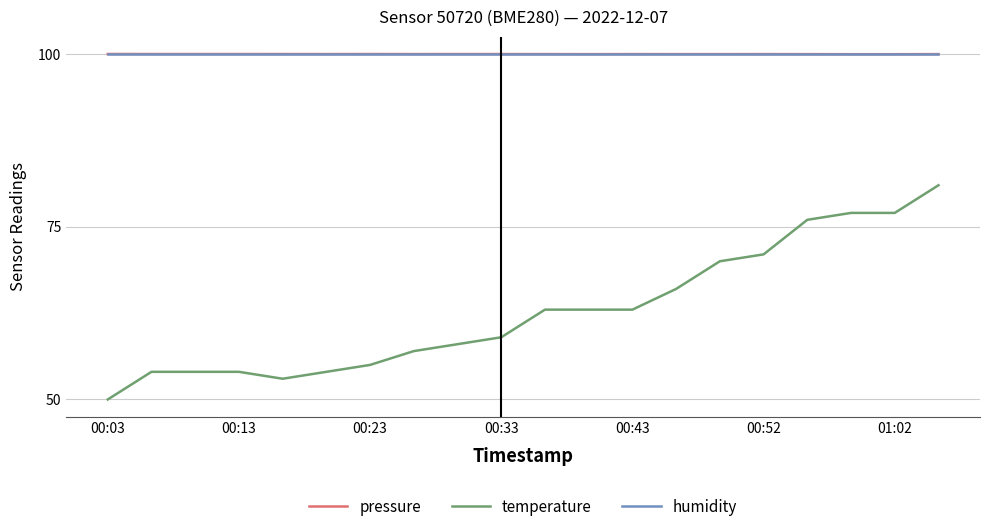

What is the smallest value displayed?

50.0